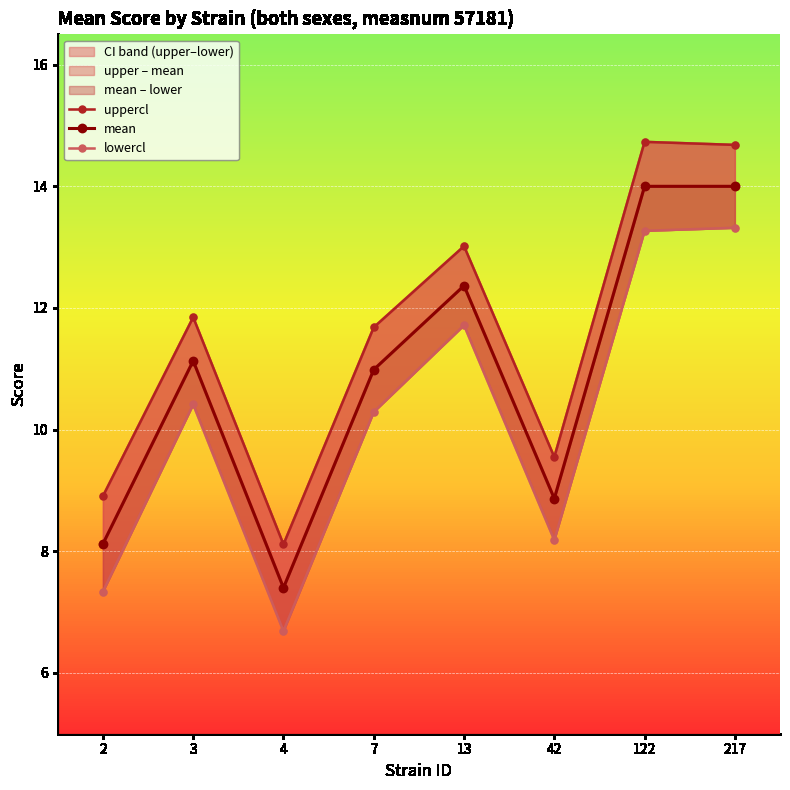

What is the sum of all lowercl values?

81.2